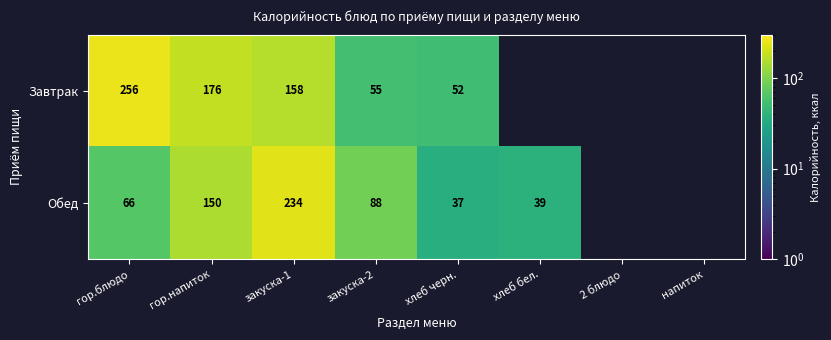

Count the number of data series in this chart.

2